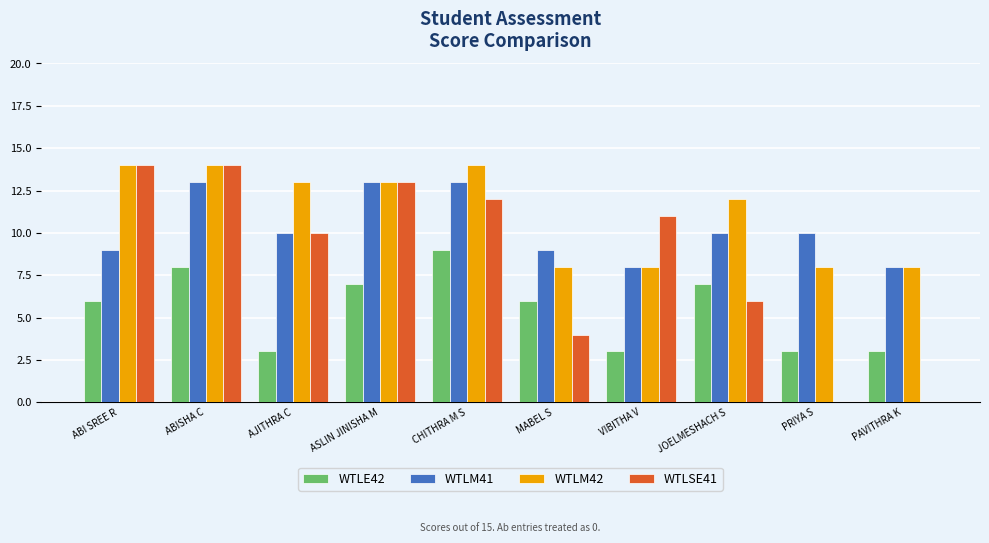

True or false: WTLE42 has a value of 1 at AJITHRA C.

False